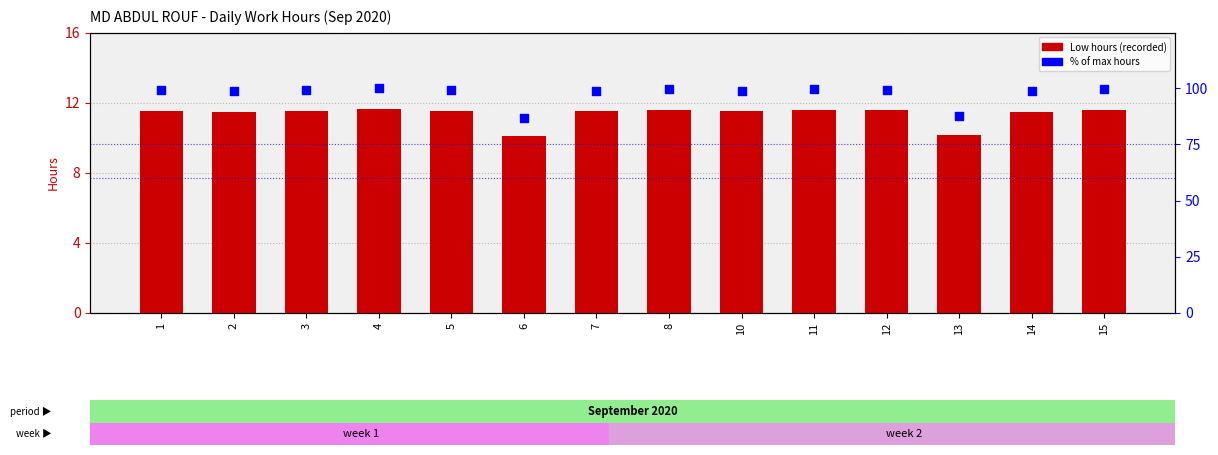

Which series reaches the minimum Y coordinate?

Low (hours)